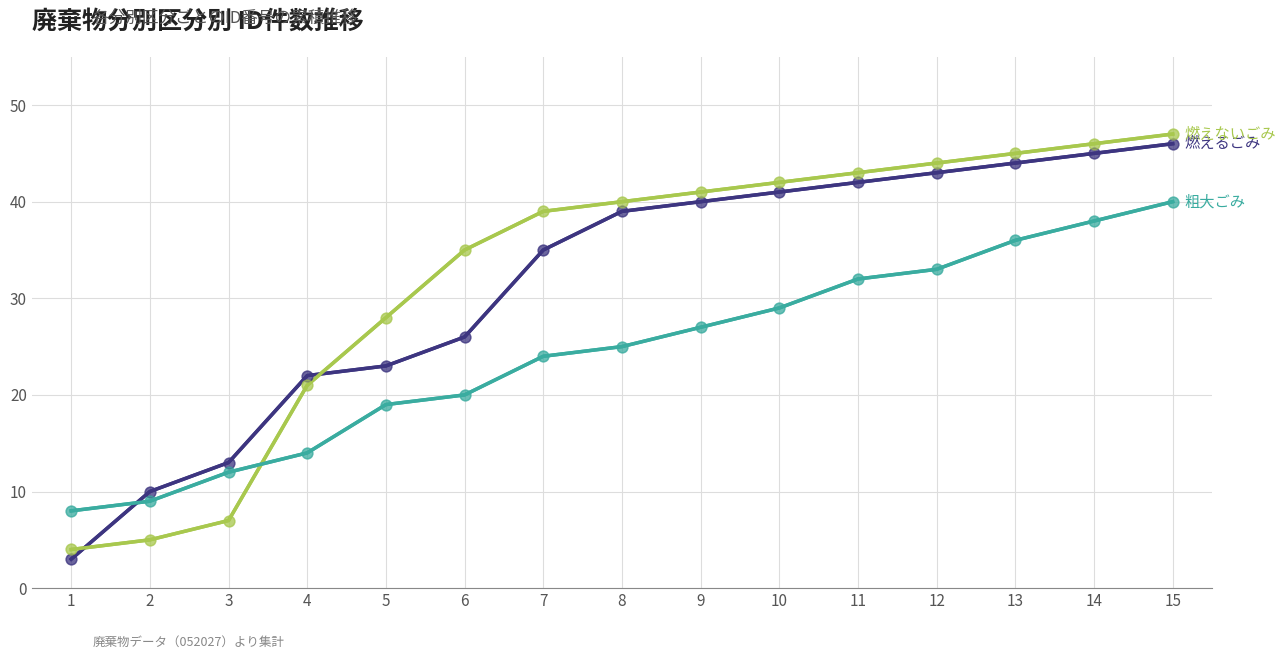

At how many categories does at least one series exceed 5?

15